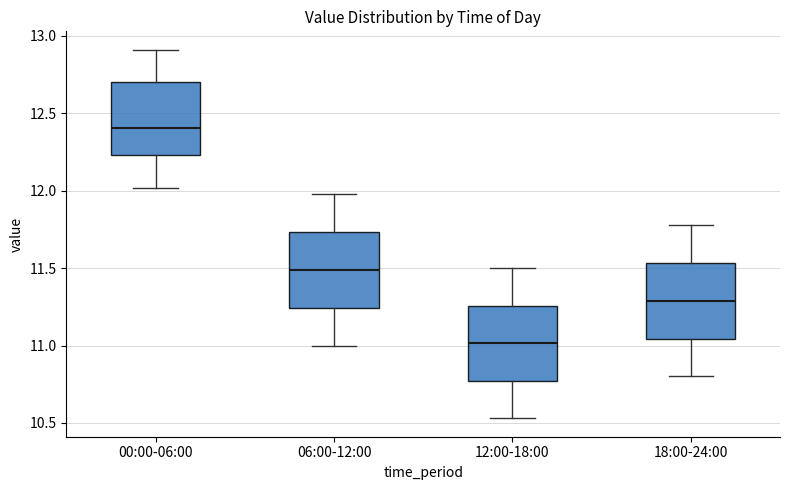

Reading left to right, transcribe this box plot: for each box, give where its median line is, the range the box spans, and where its two whiskers end, as read against the y-axis. The values are not printed on the chart, so give them approximately, as read against the axis.

00:00-06:00: median 12.40, box 12.25 to 12.70, whiskers 12.00 to 12.90
06:00-12:00: median 11.50, box 11.25 to 11.75, whiskers 11.00 to 12.00
12:00-18:00: median 11.00, box 10.75 to 11.25, whiskers 10.55 to 11.50
18:00-24:00: median 11.30, box 11.05 to 11.55, whiskers 10.80 to 11.80